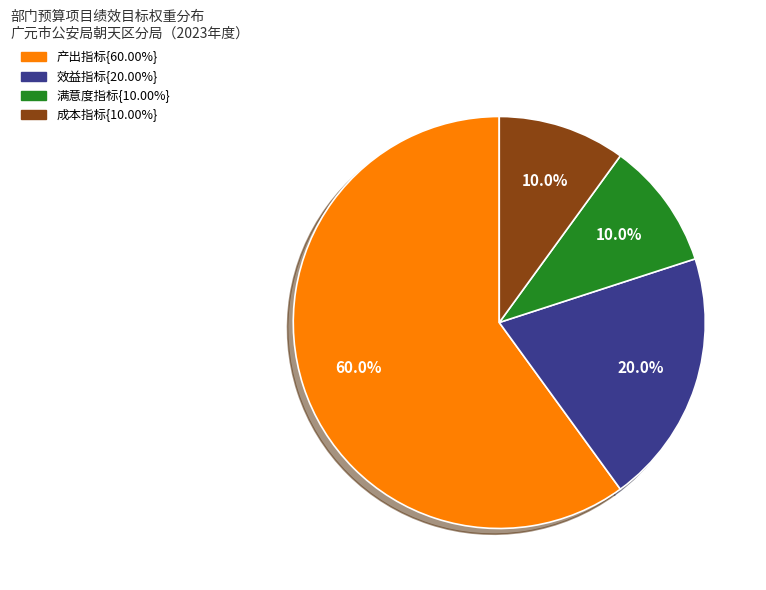

Does any single category account for the majority?

Yes